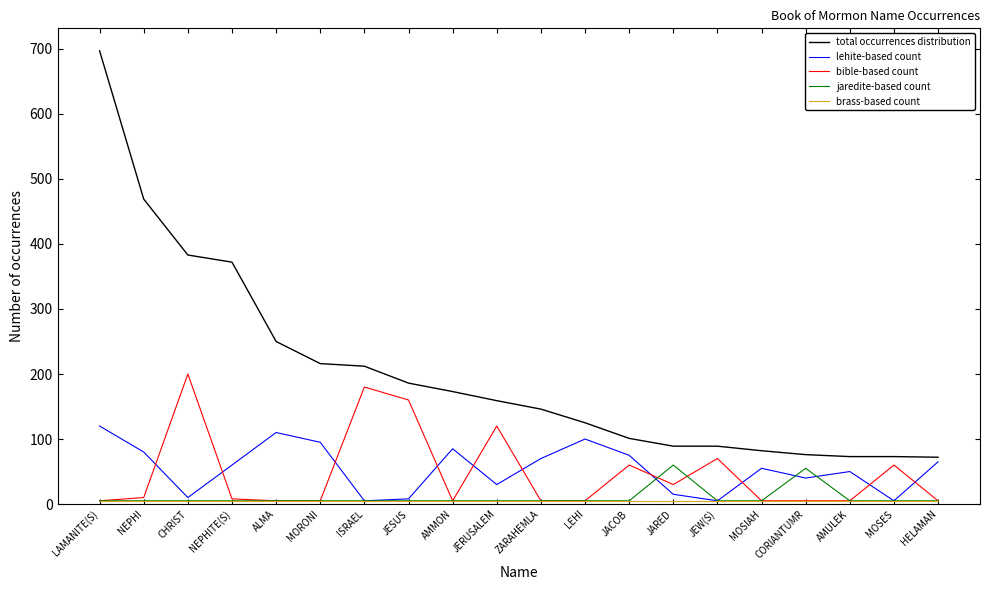

What is the lowest value of the total occurrences distribution series?

72